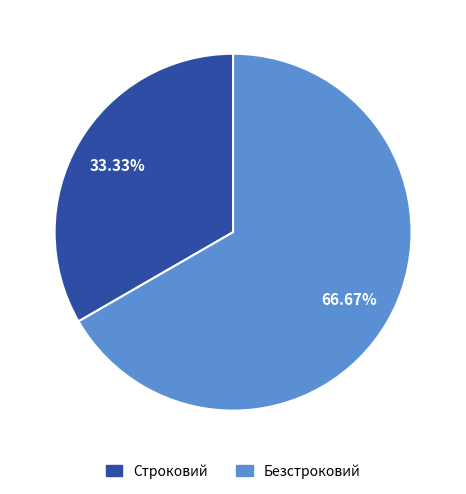

To the nearest percent, what percentage of the pie is Строковий?

33%